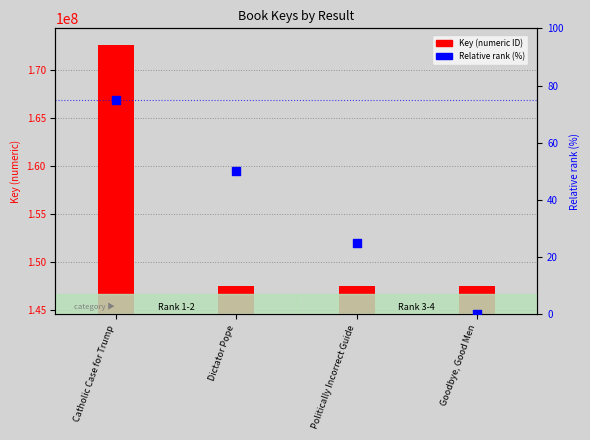

Which series reaches the minimum Y coordinate?

Relative rank (%)